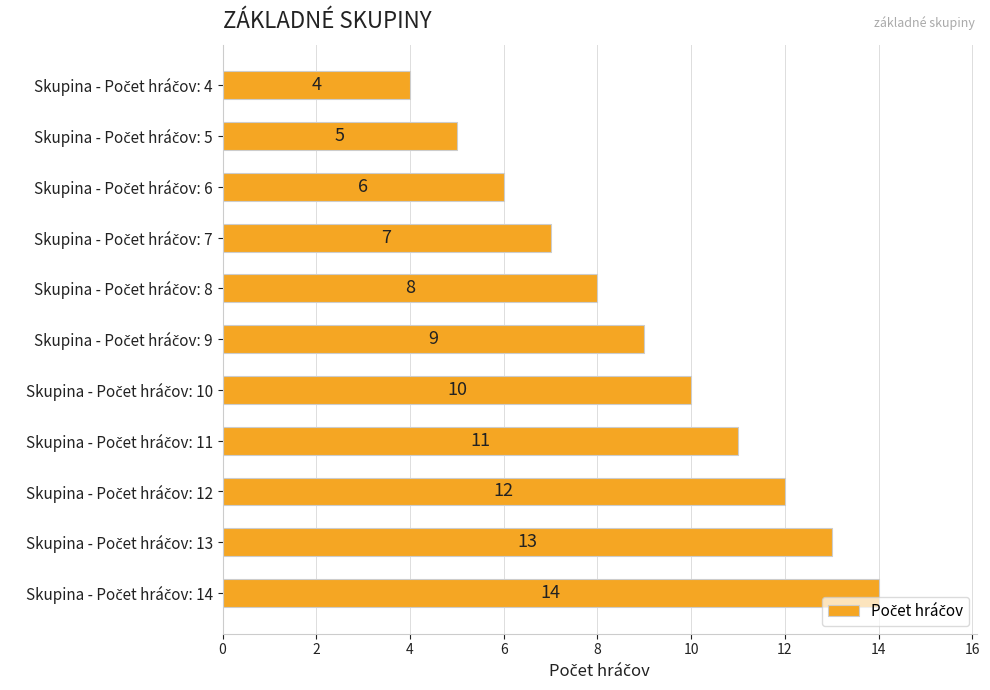

What is the average value?

9